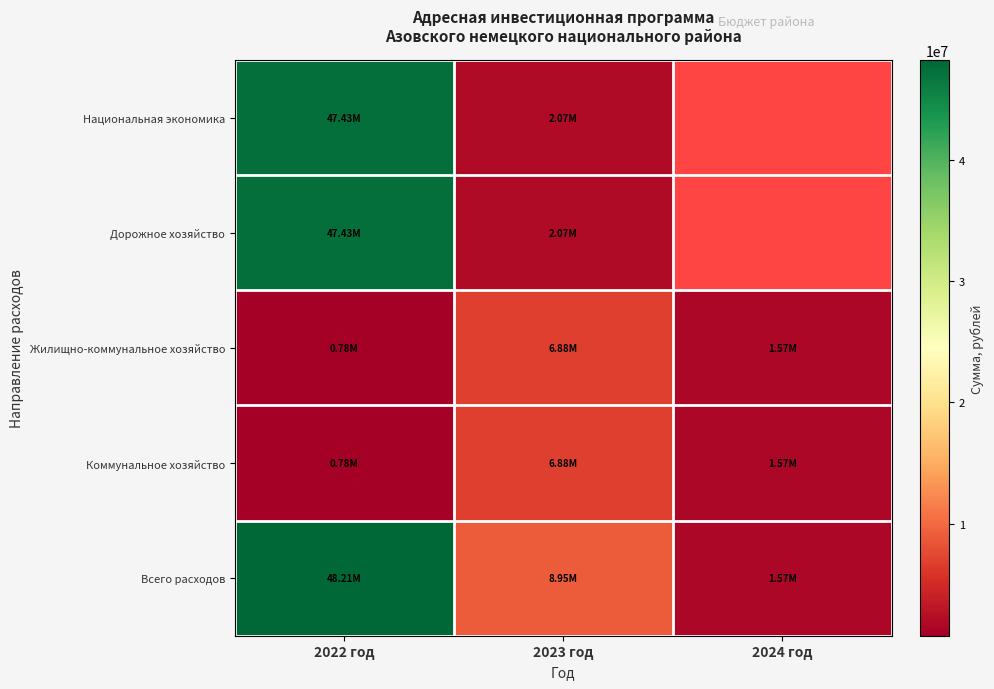

What is the difference between the Коммунальное хозяйство values at 2024 год and 2022 год?

790335.6